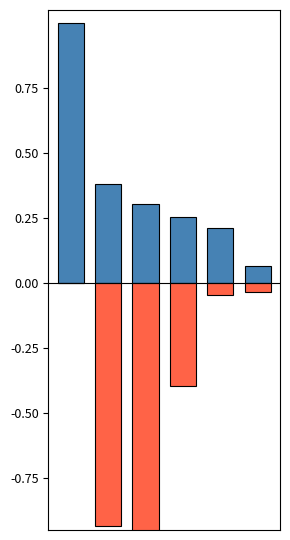

Reading right to left, extract all data points from this chart.

Citations per document (norm): 5=0.1	4=0.2	3=0.3	2=0.3	1=0.4	0=1.0
Self-citations (norm, neg): 5=-0.0	4=-0.0	3=-0.4	2=-1.0	1=-0.9	0=0.0